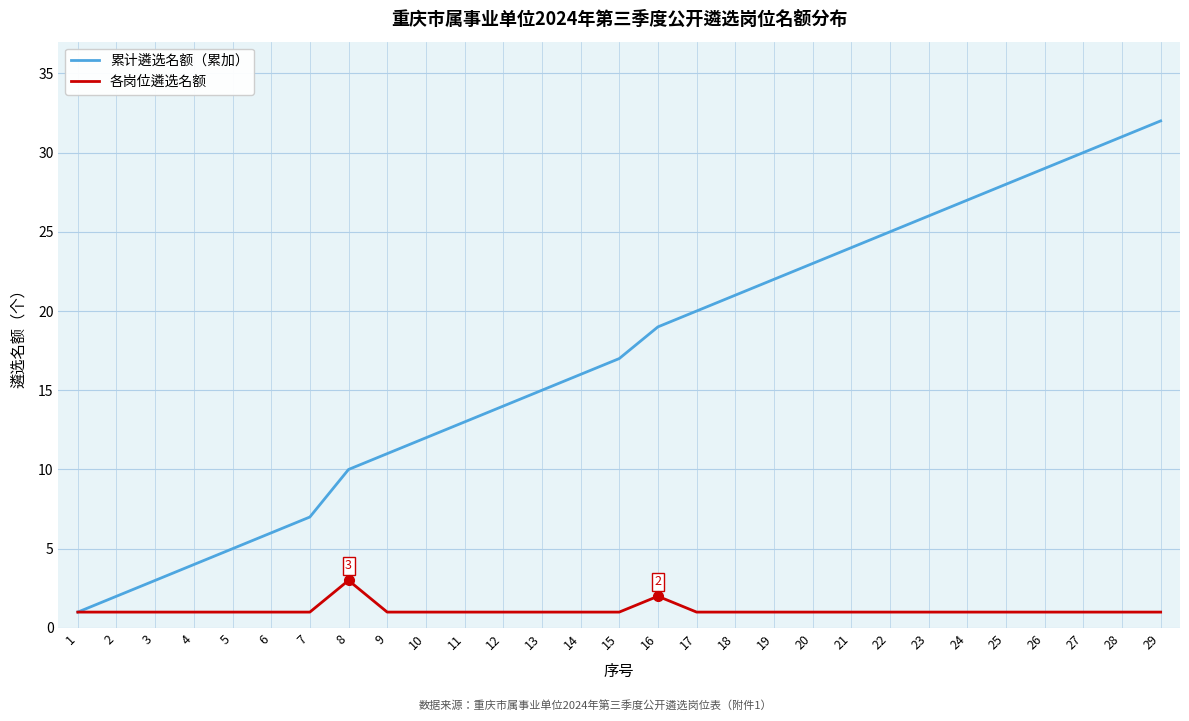

What are all the series names shown in the legend?

累计遴选名额（累加）, 各岗位遴选名额